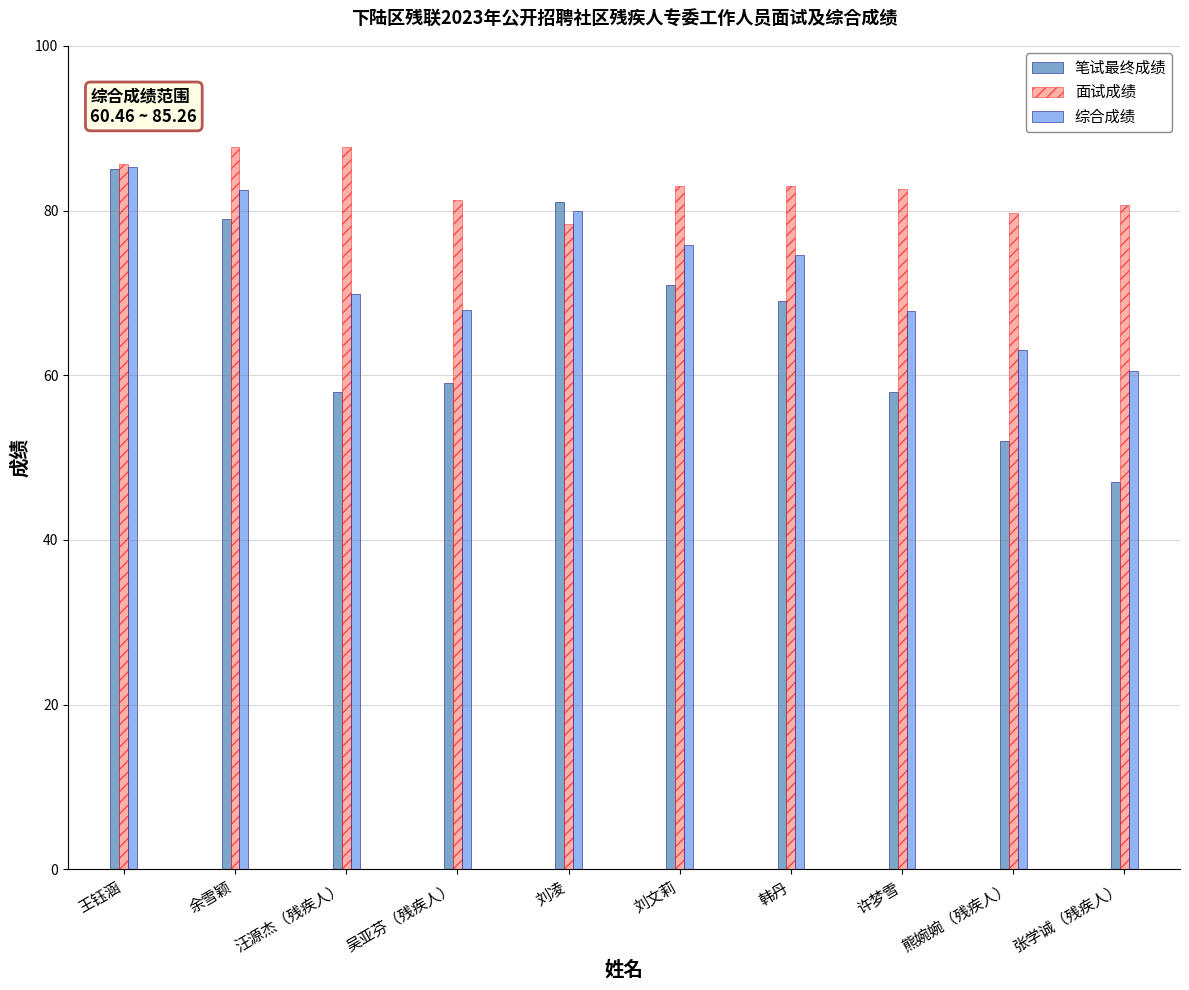

At which category is the sum across all series the highest?

王钰涵